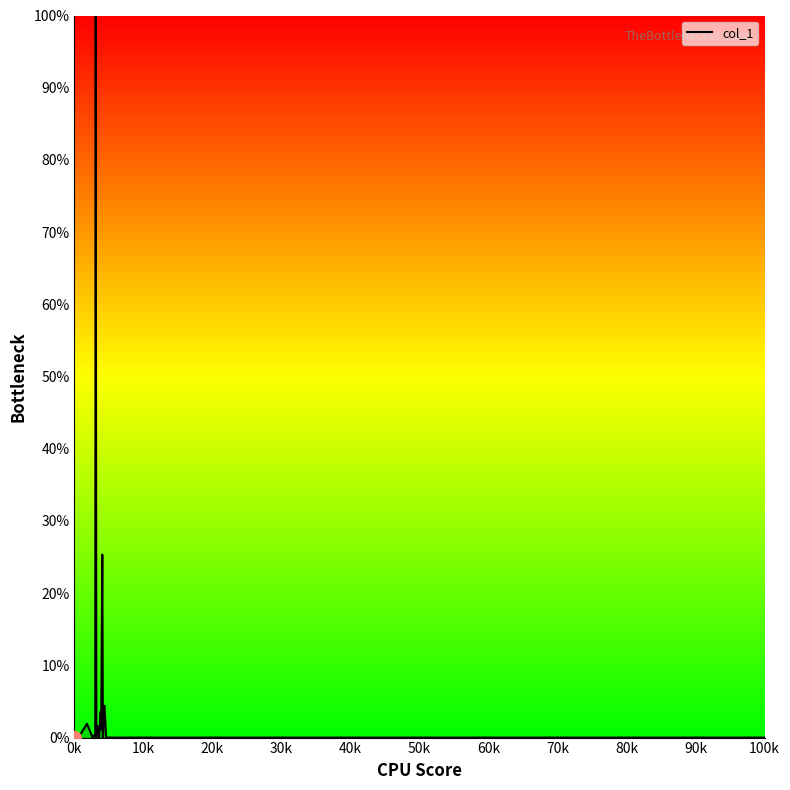

Does the chart display data point markers on the line(s)?

No